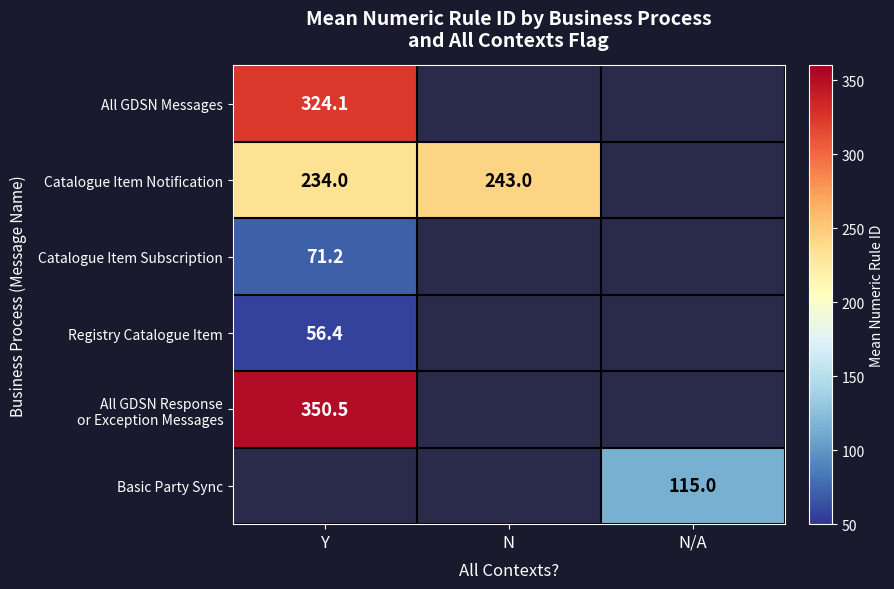

Rank the categories by Registry Catalogue Item value from highest to lowest.

Y, N, N/A